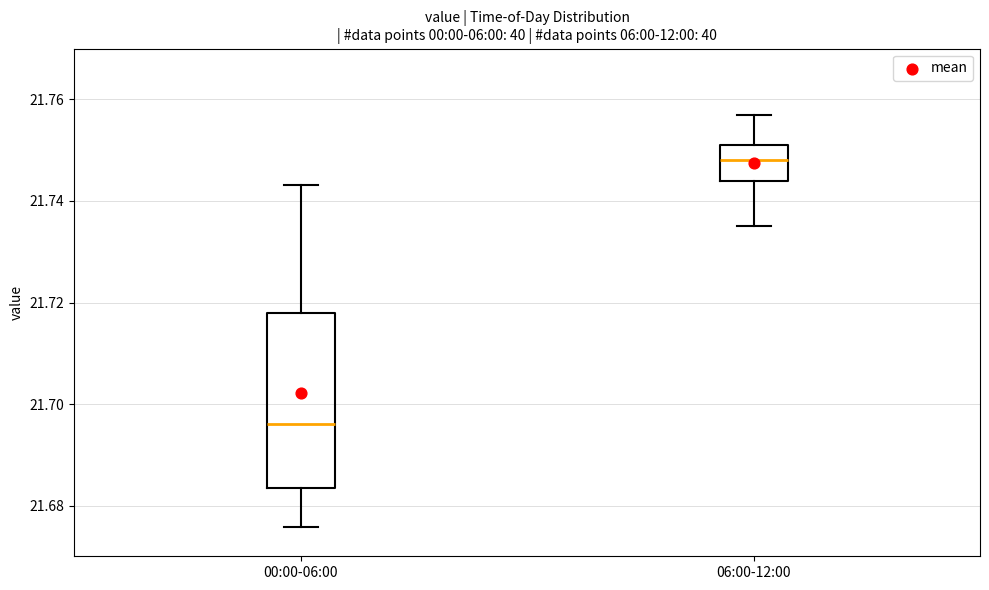

Which box's median line is the lowest?

00:00-06:00